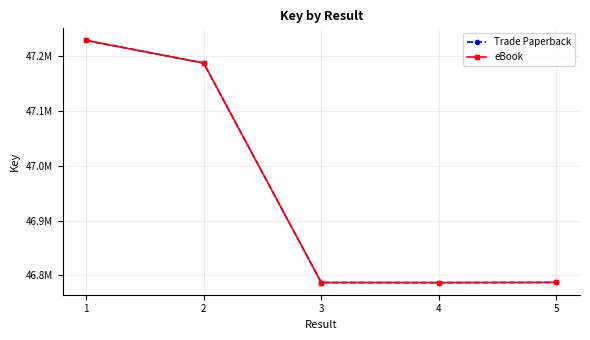

What is the value of the eBook point at the 4th from the left?

46786785